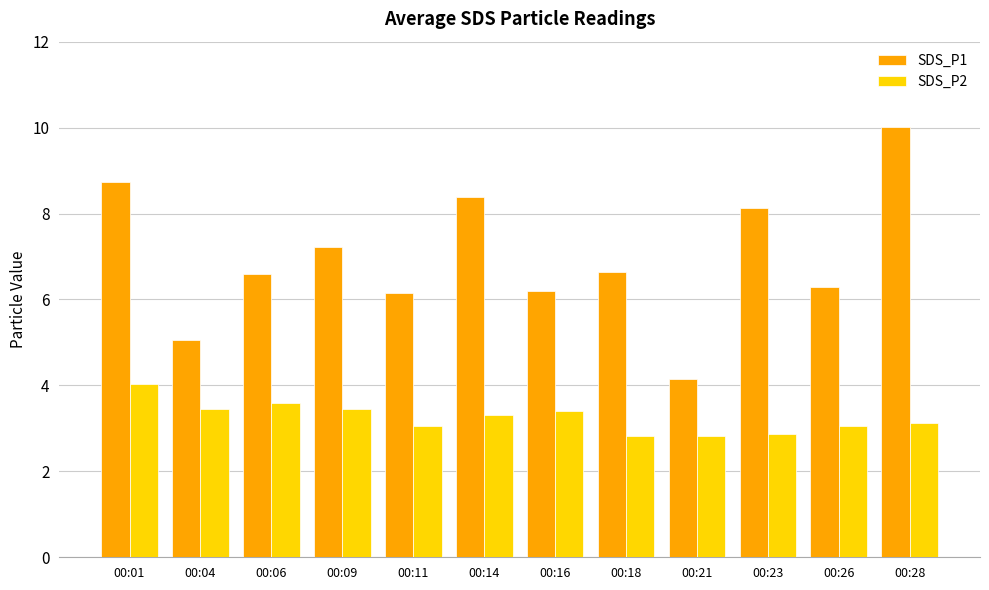

Is the value of SDS_P2 at 00:04 greater than the value of SDS_P1 at 00:23?

No